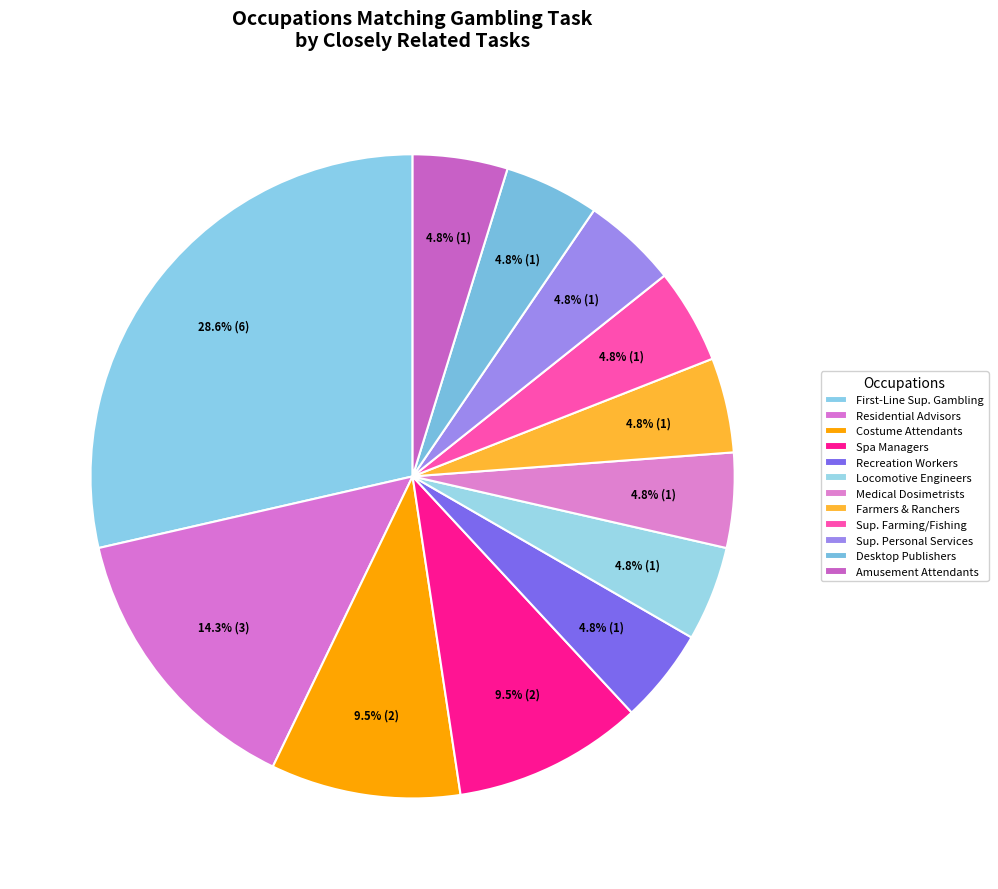

Rank the categories by value from lowest to highest.

Recreation Workers, Locomotive Engineers, Medical Dosimetrists, Farmers, Ranchers, and Other Agricultural, First-Line Supervisors of Farming, Fishing, First-Line Supervisors of Personal Services, Desktop Publishers, Amusement and Recreation Attendants, Costume Attendants, Spa Managers, Residential Advisors, First-Line Supervisors of Gambling Services